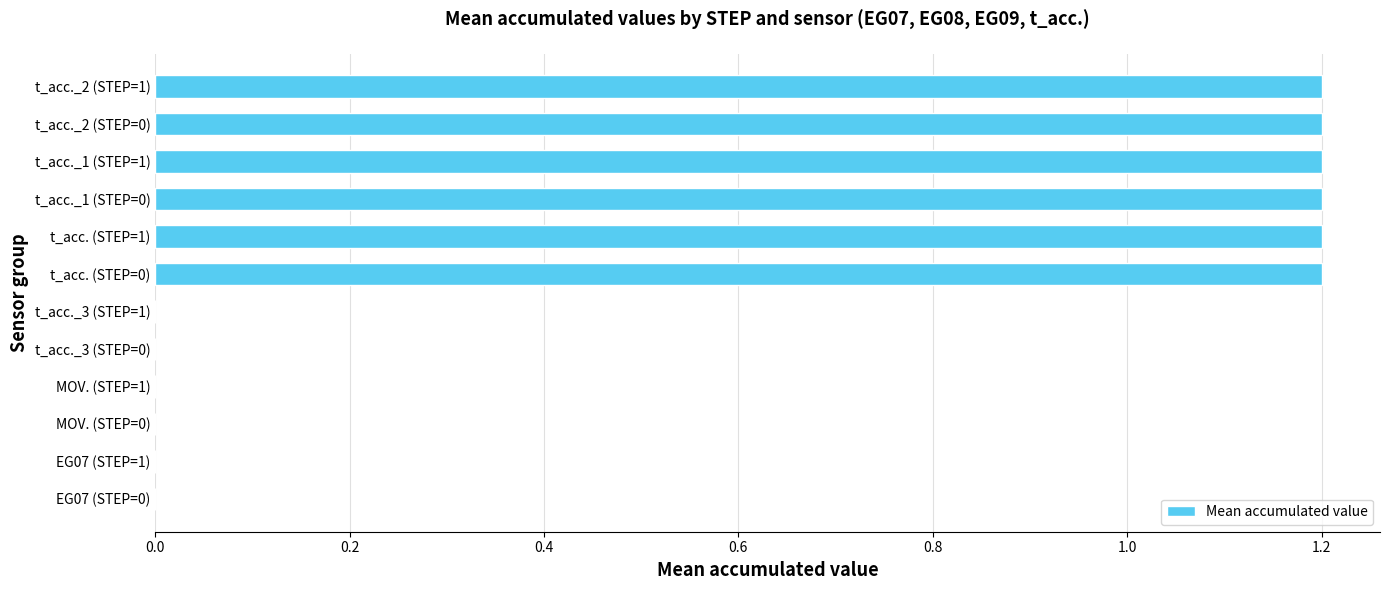

What is the sum of all values?

7.2